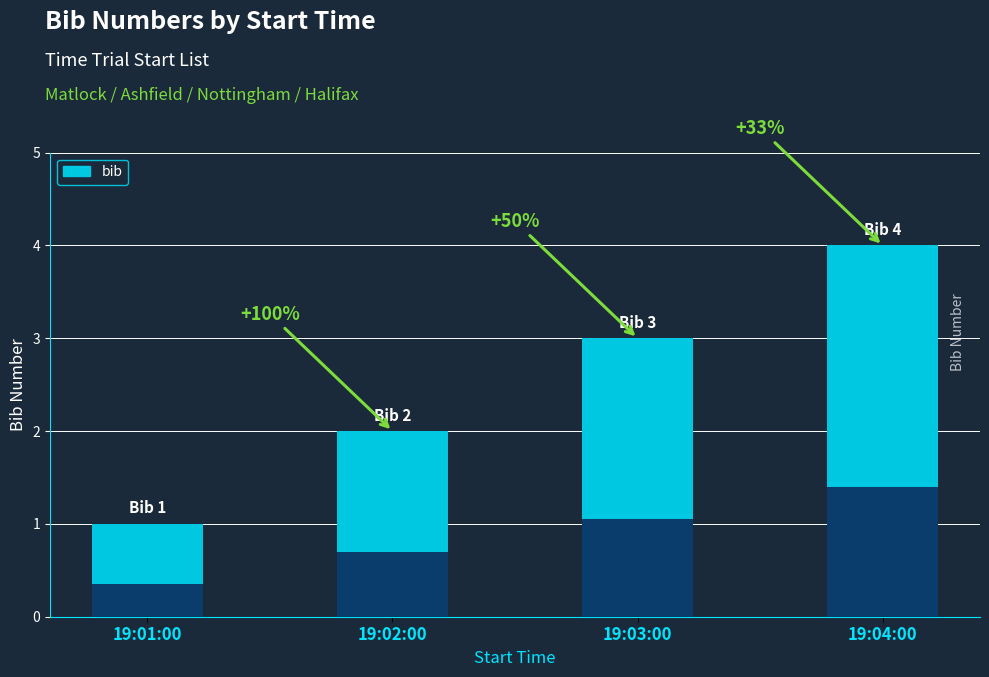

What is the label of the 2nd bar from the left?

19:02:00